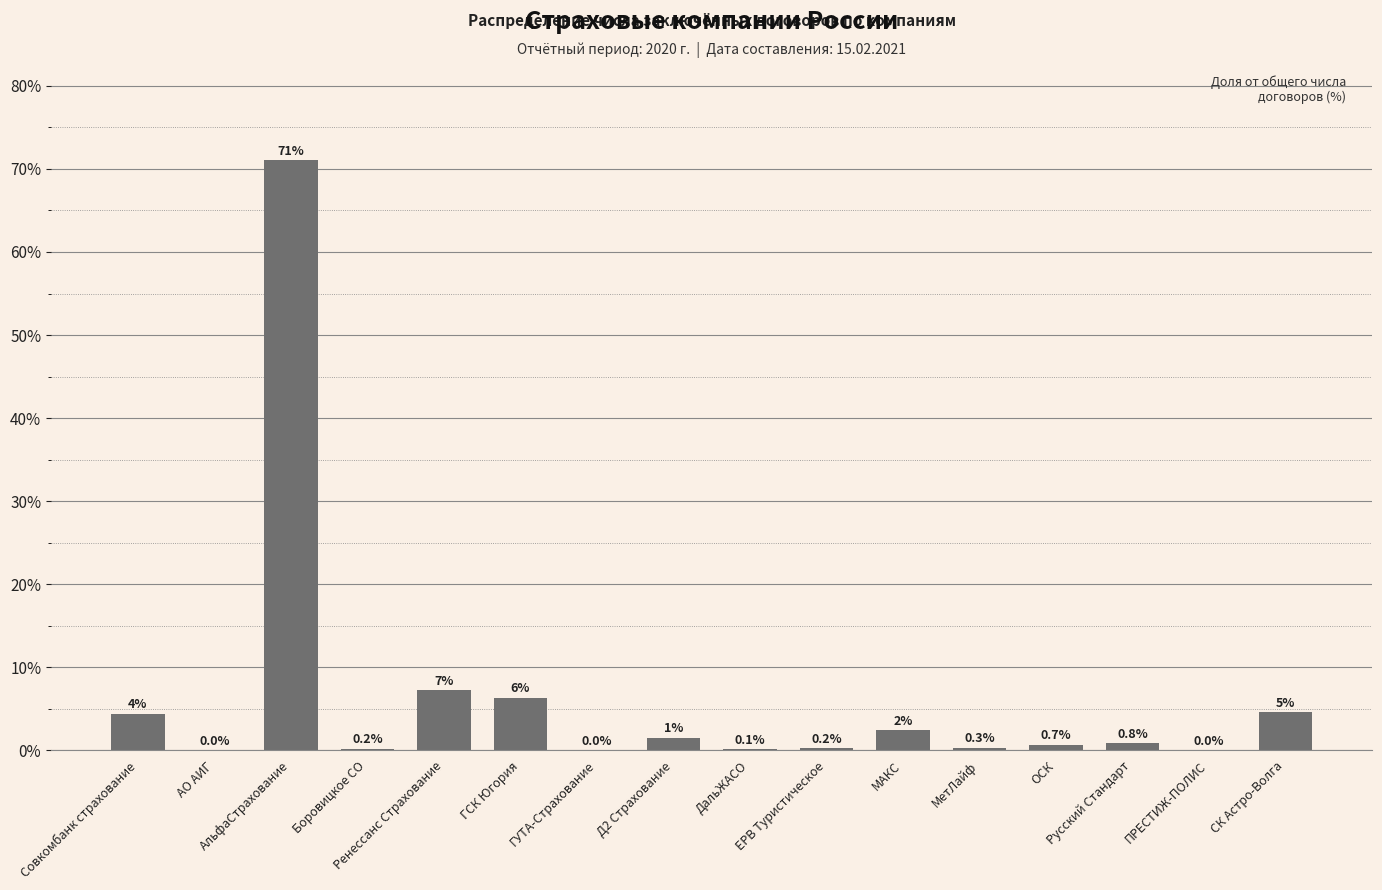

What is the maximum value shown in the chart?

71.0